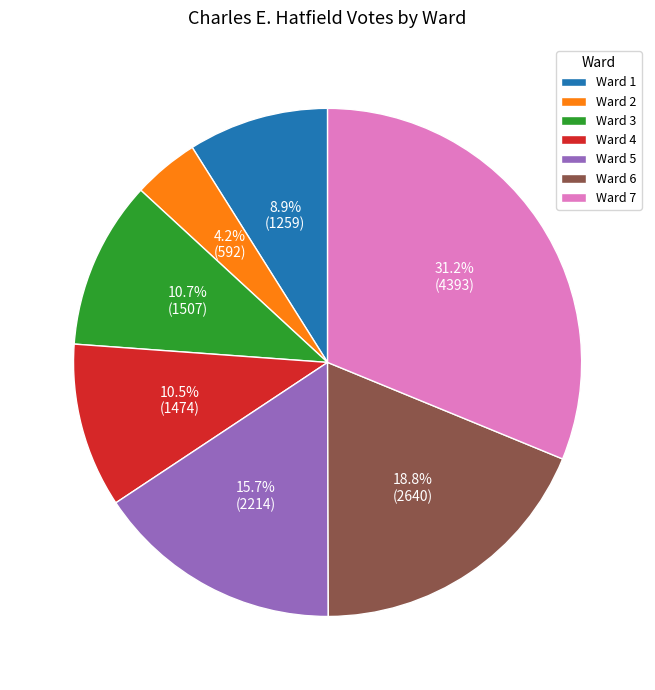

Does any single category account for the majority?

No